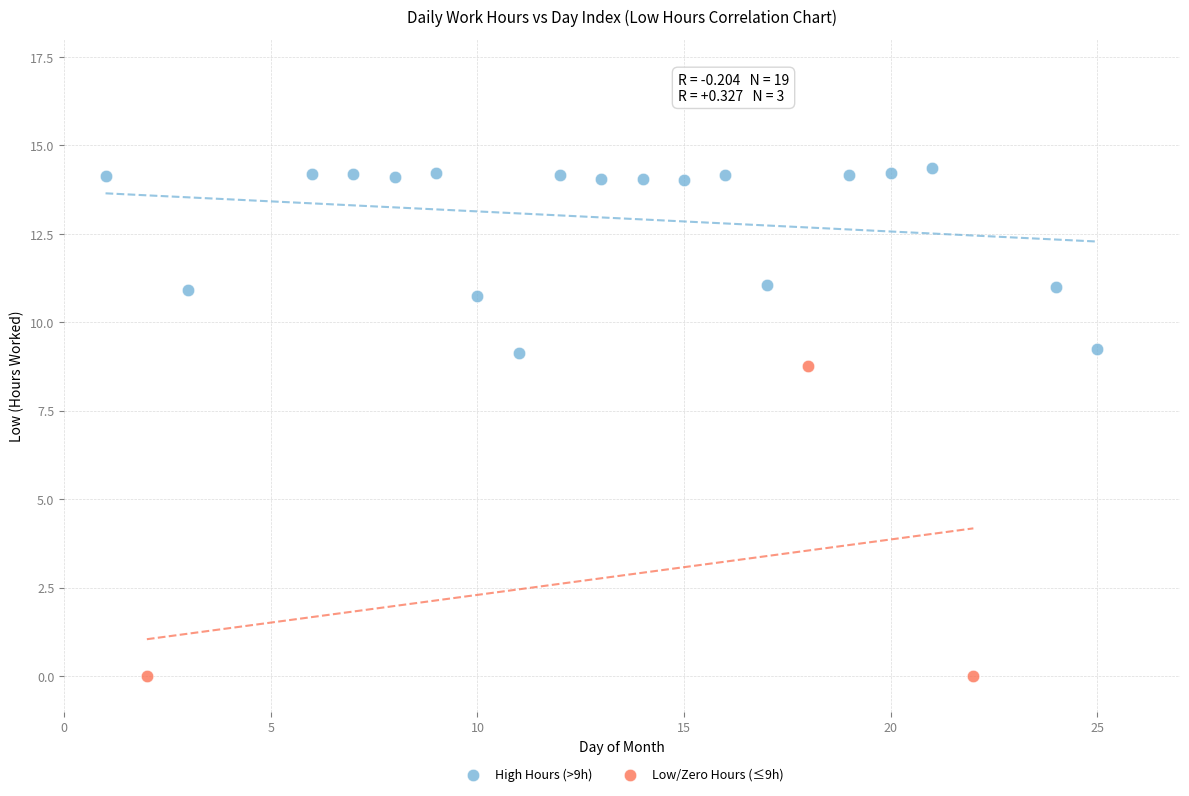

Which series has the largest Y range (max minus min)?

Low/Zero Hours (≤9h)